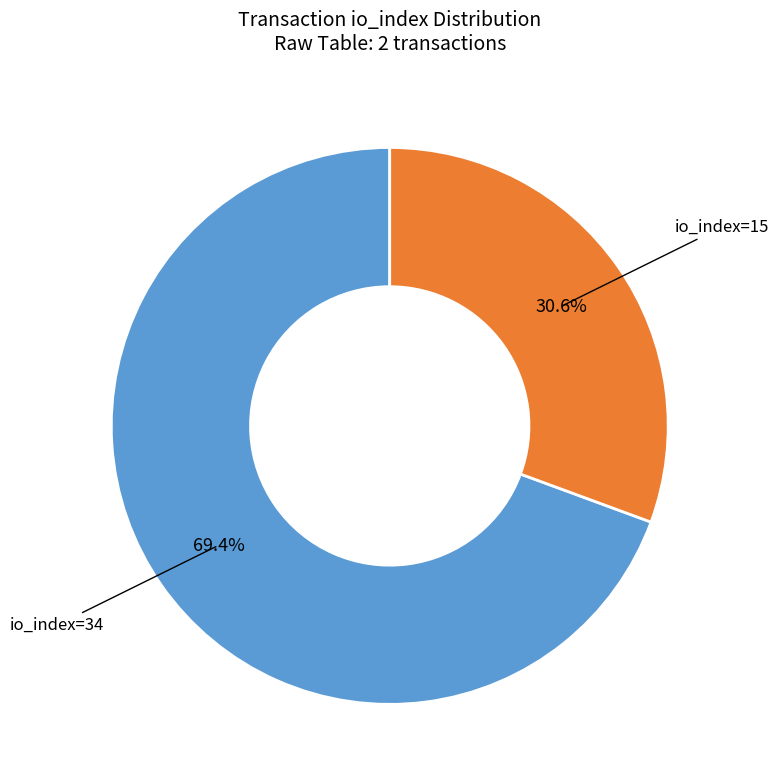

To the nearest percent, what is the average slice percentage?

50%